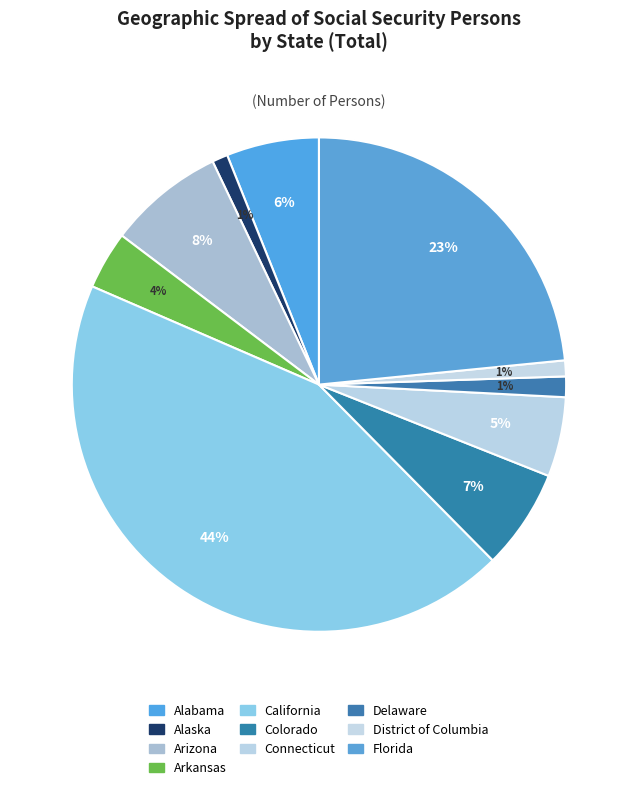

To the nearest percent, what portion does Colorado represent?

7%